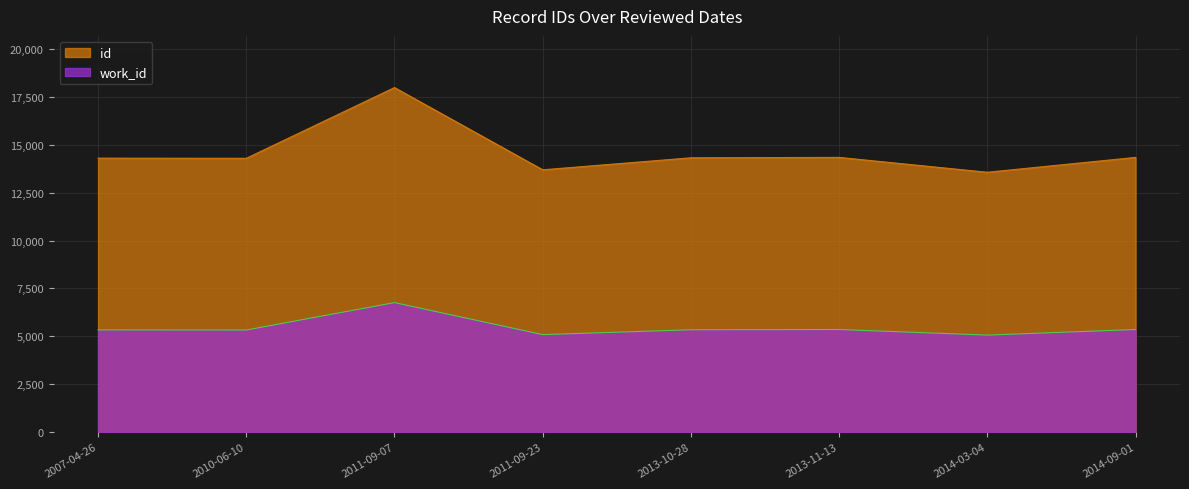

At which category is the sum across all series the highest?

2011-09-07